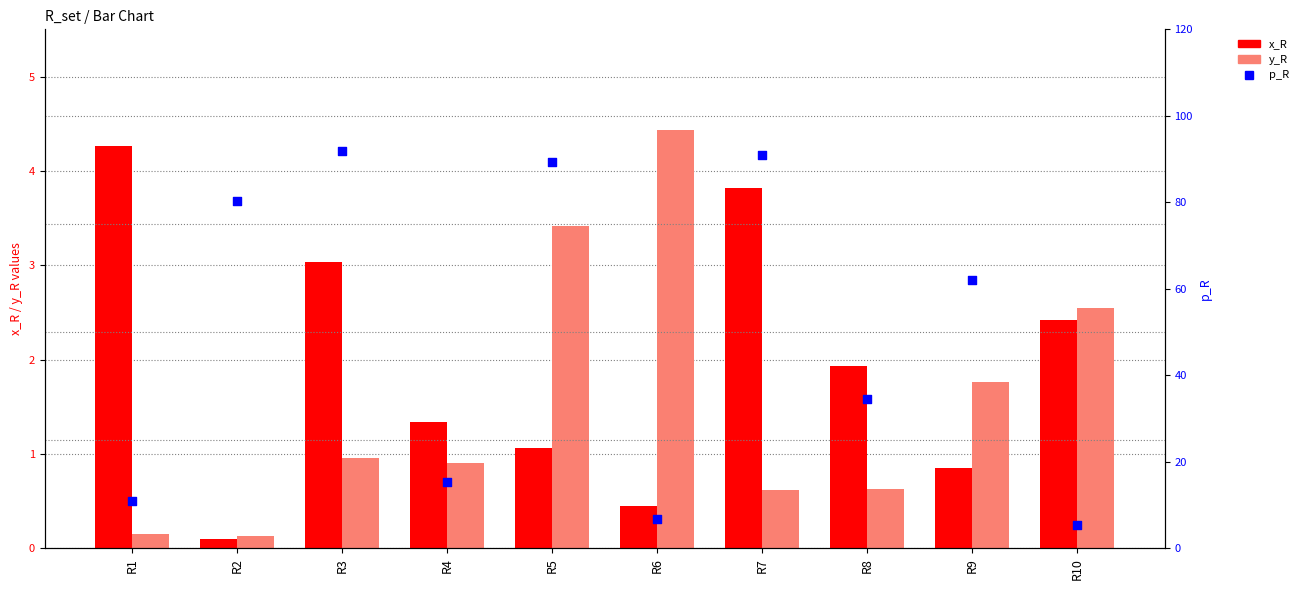

At which category is the sum across all series the highest?

R3